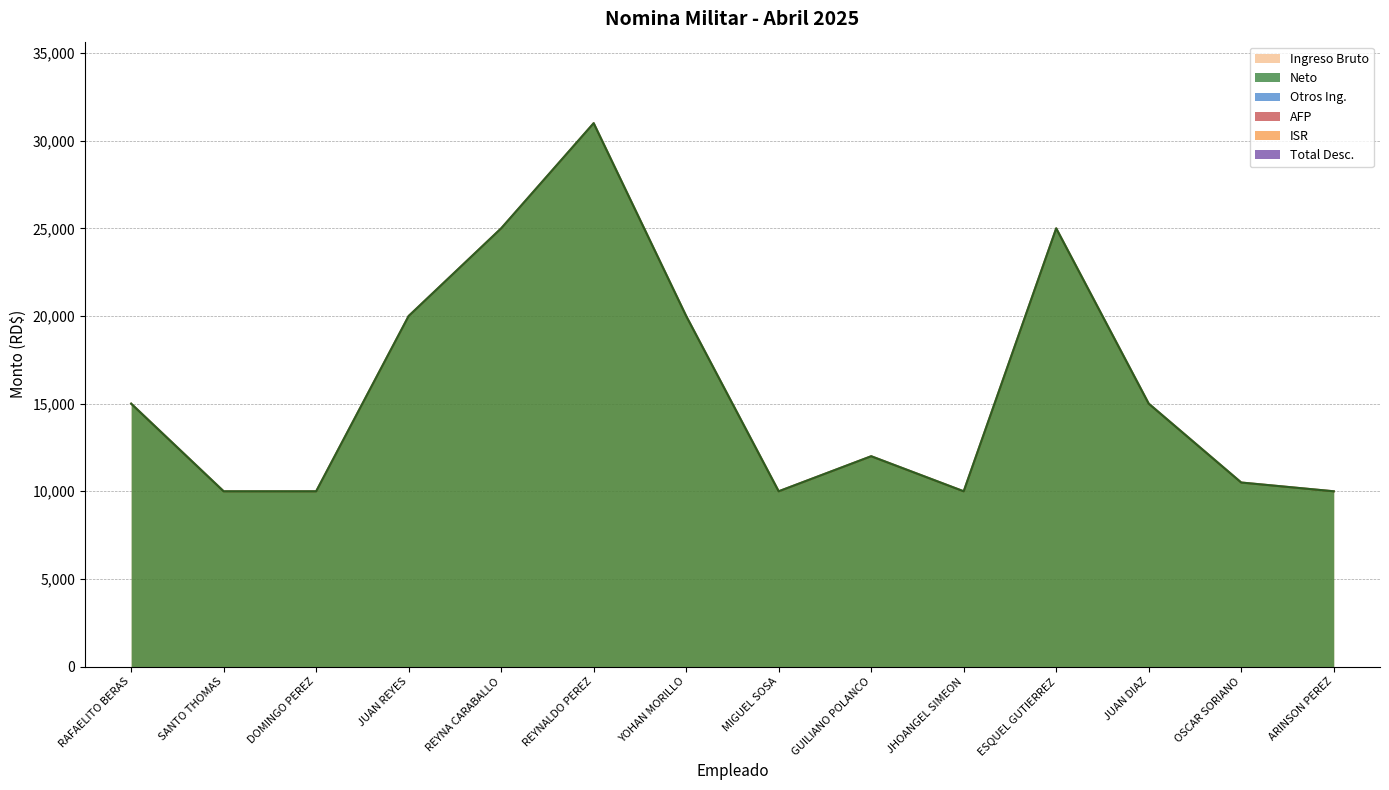

How many interior local valleys does the Neto series have?

2